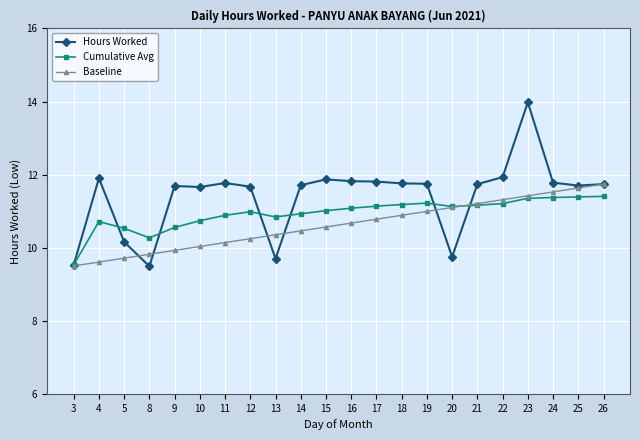

Which series has the largest total across all categories?

Hours Worked